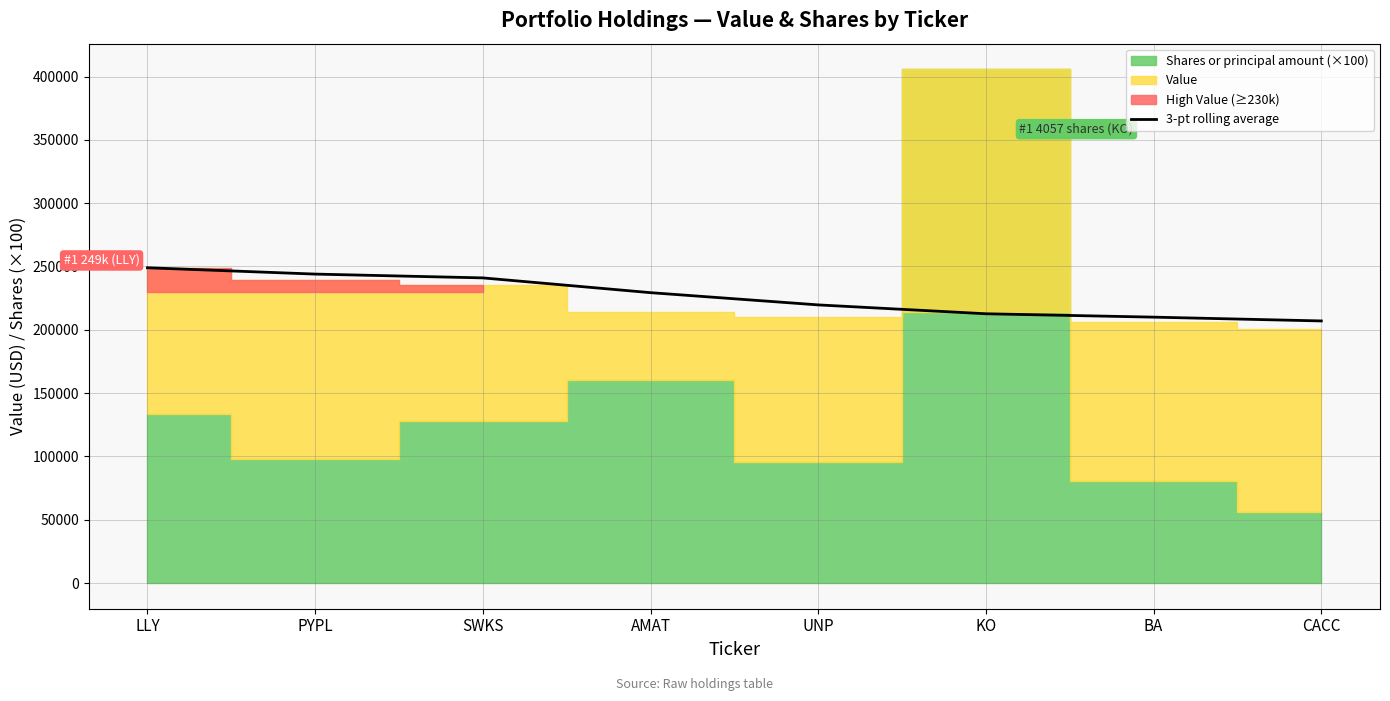

What is the maximum value for 3-pt rolling average?

249000.0